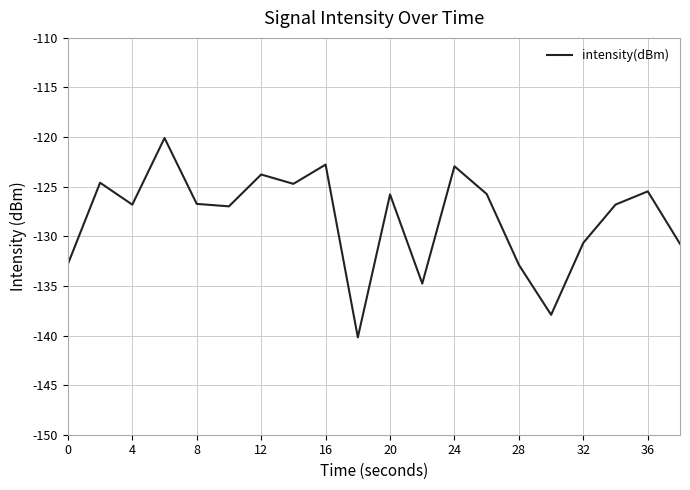

What is the minimum value shown in the chart?

-140.2